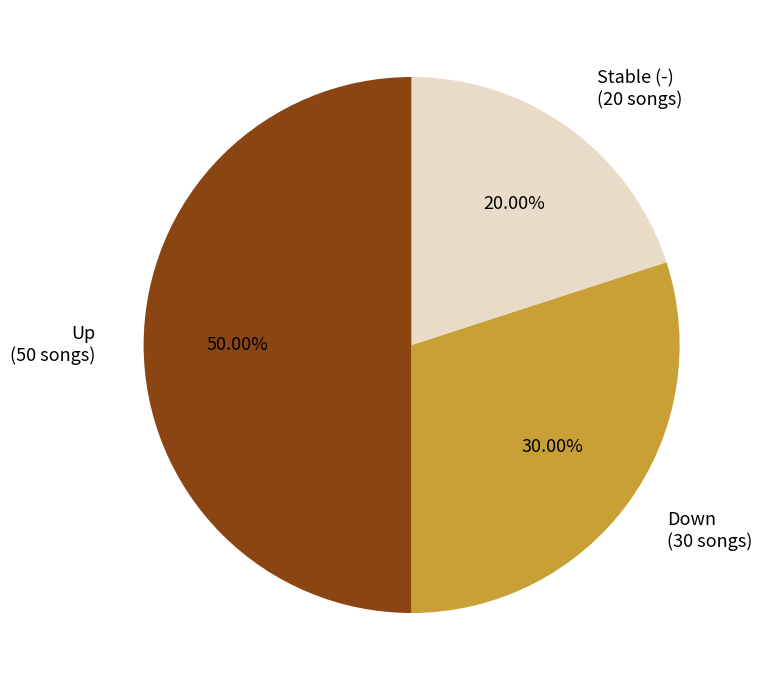

What is the ratio of the value at Up (50 songs) to the value at Stable (-) (20 songs)?

2.5